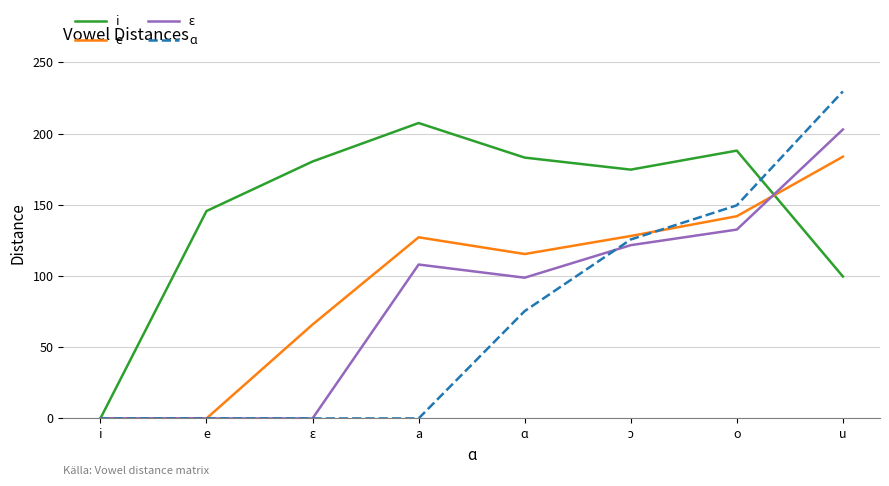

Where does the ɑ series first go above 75?

ɑ